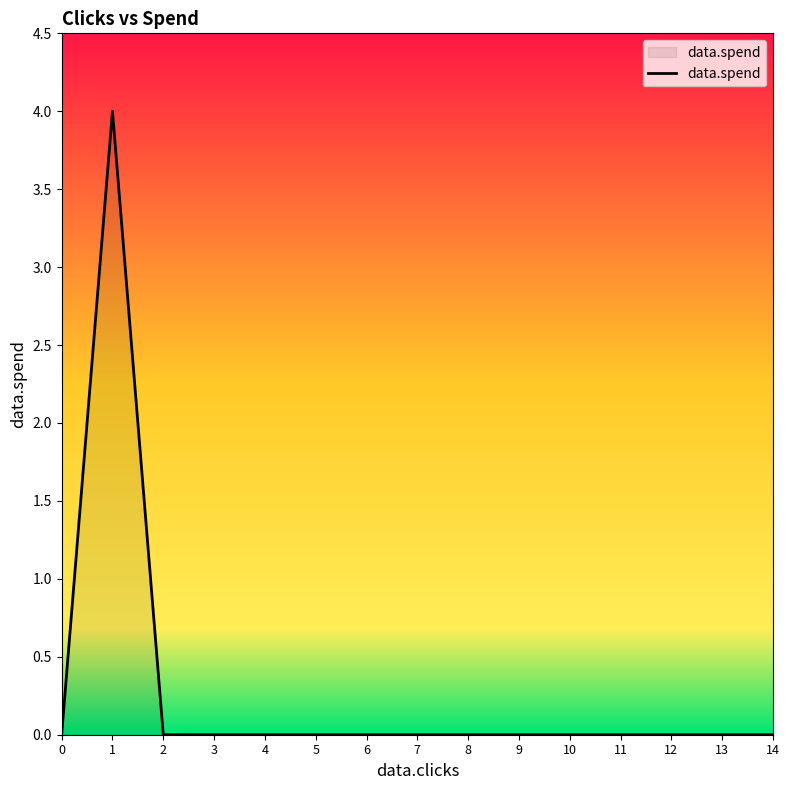

True or false: the data shows 0 at 0.

True